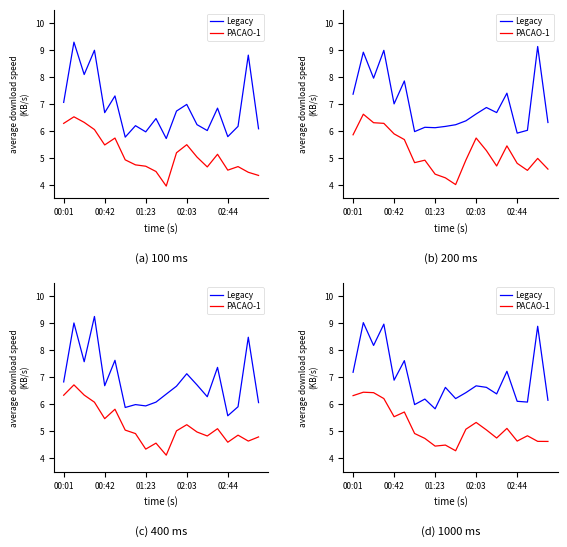

True or false: Legacy has a value of 11.8 at 00:42.

False